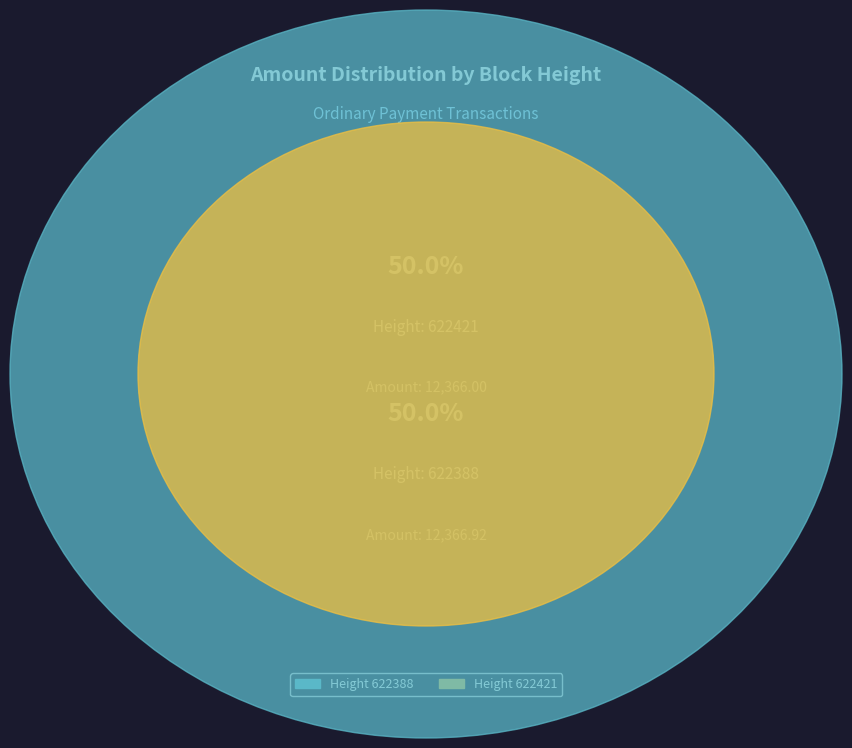

To the nearest percent, what percentage of the pie is 622421?

50%